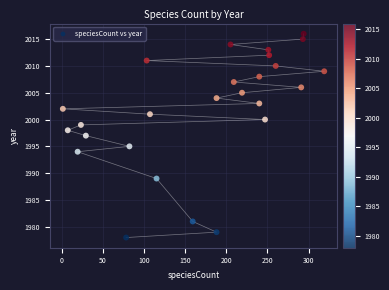

What is the range of Y values (max minus min)?

38